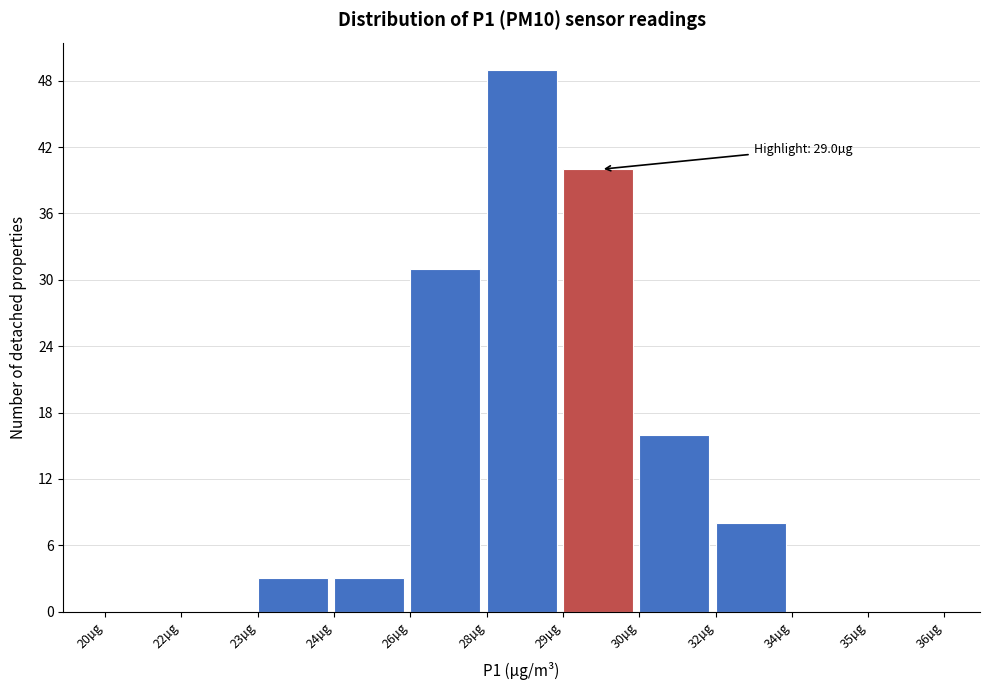

Reading right to left, what are all the values shown in this chart?

35µg=0	34µg=0	32µg=8	30µg=16	29µg=40	28µg=49	26µg=31	24µg=3	23µg=3	22µg=0	20µg=0